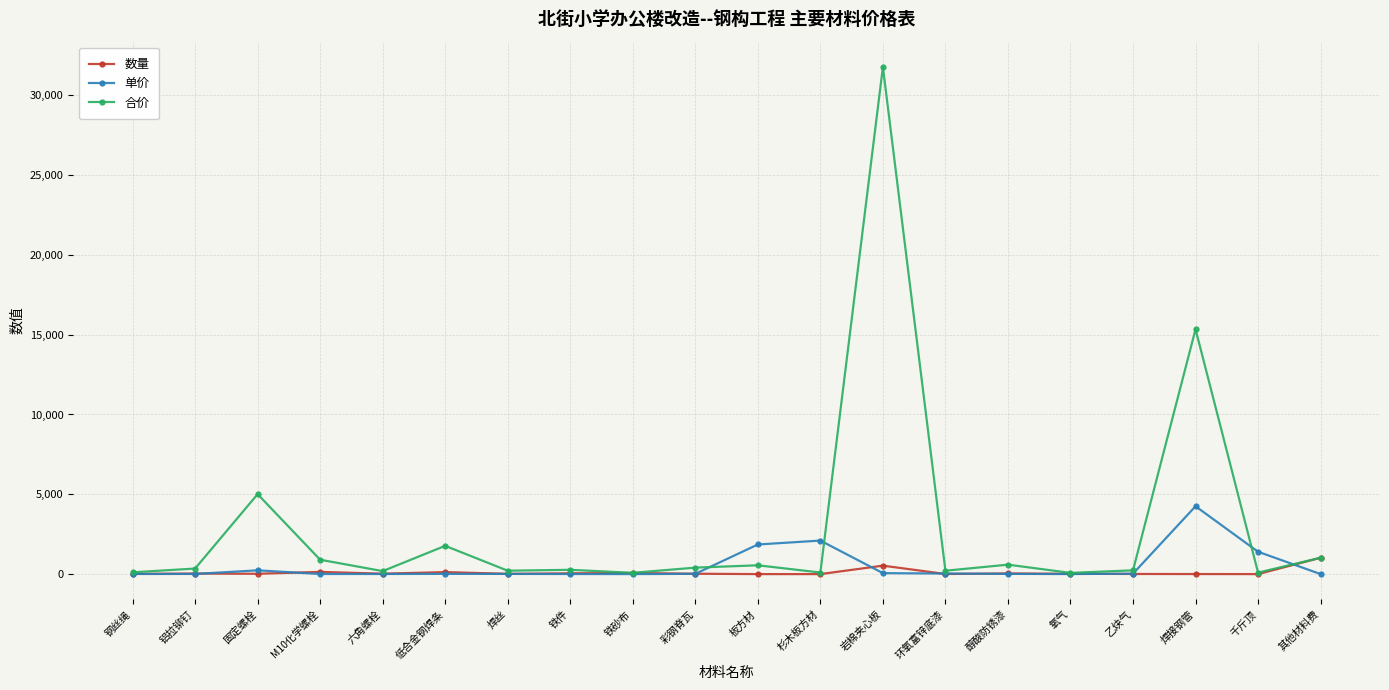

What is the label of the 7th point from the right?

环氧富锌底漆